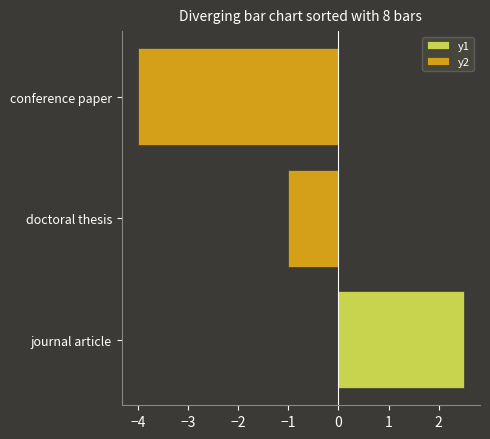

How many values in y1 are above zero?

1